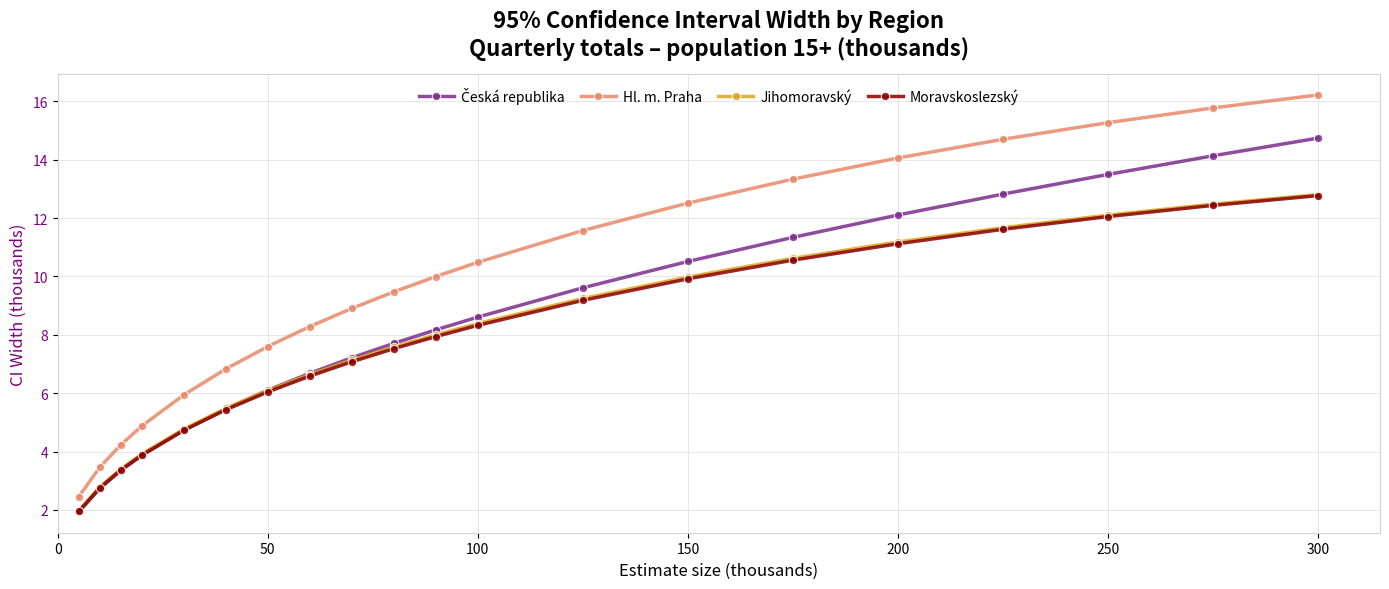

What is the minimum value for Moravskoslezský?

2.0